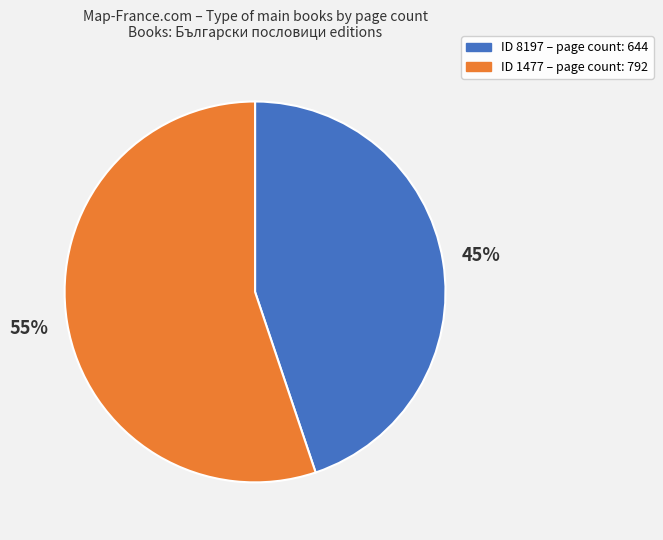

Is there a majority slice in this chart?

Yes